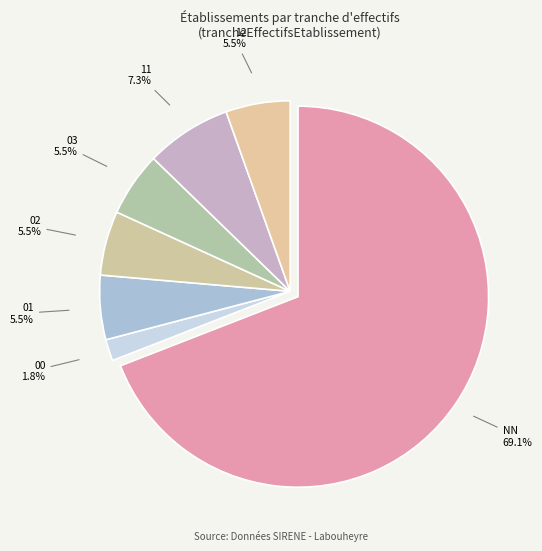

How many segments does this pie chart have?

7